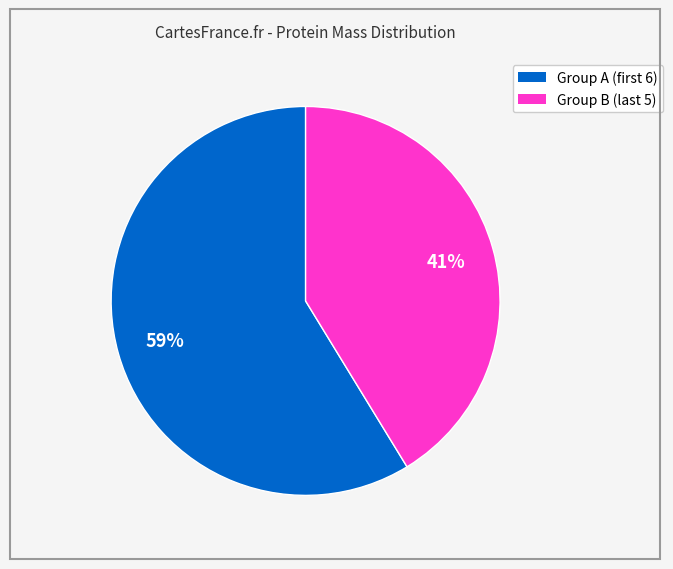

To the nearest percent, what is the average slice percentage?

50%